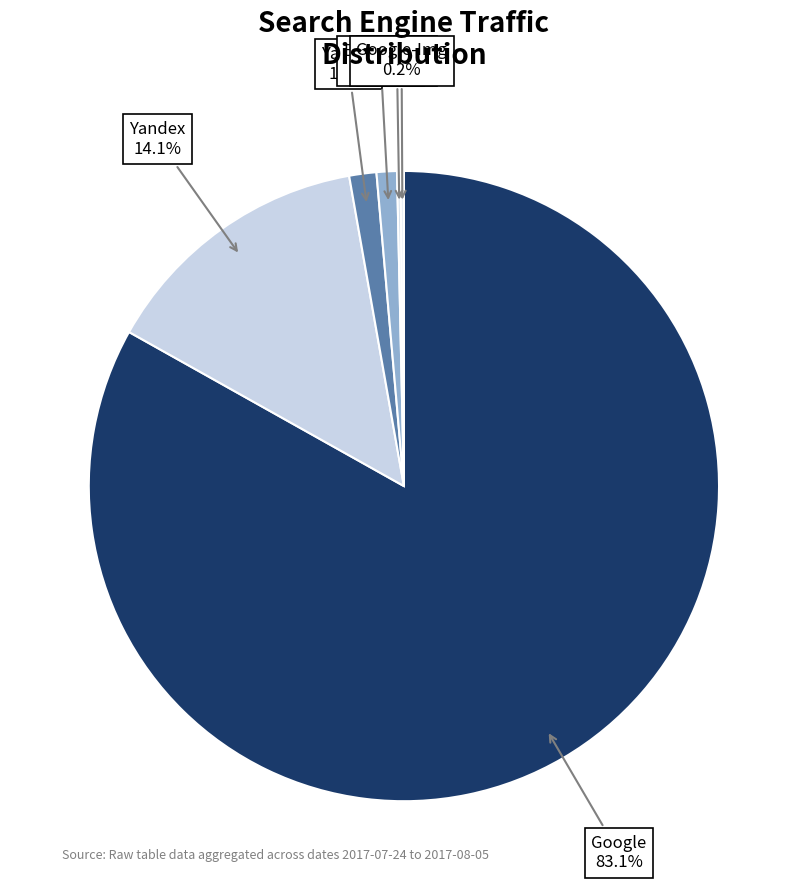

Is there any slice that represents more than half of the pie?

Yes